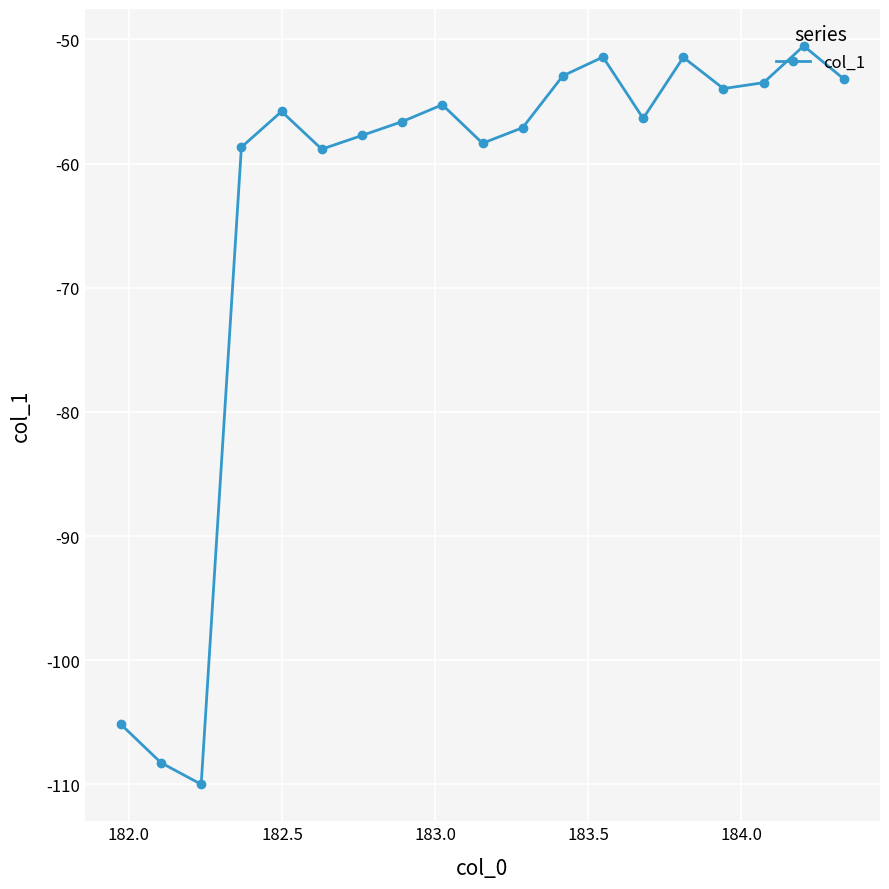

What is the value of the 2nd point from the left?

-108.3